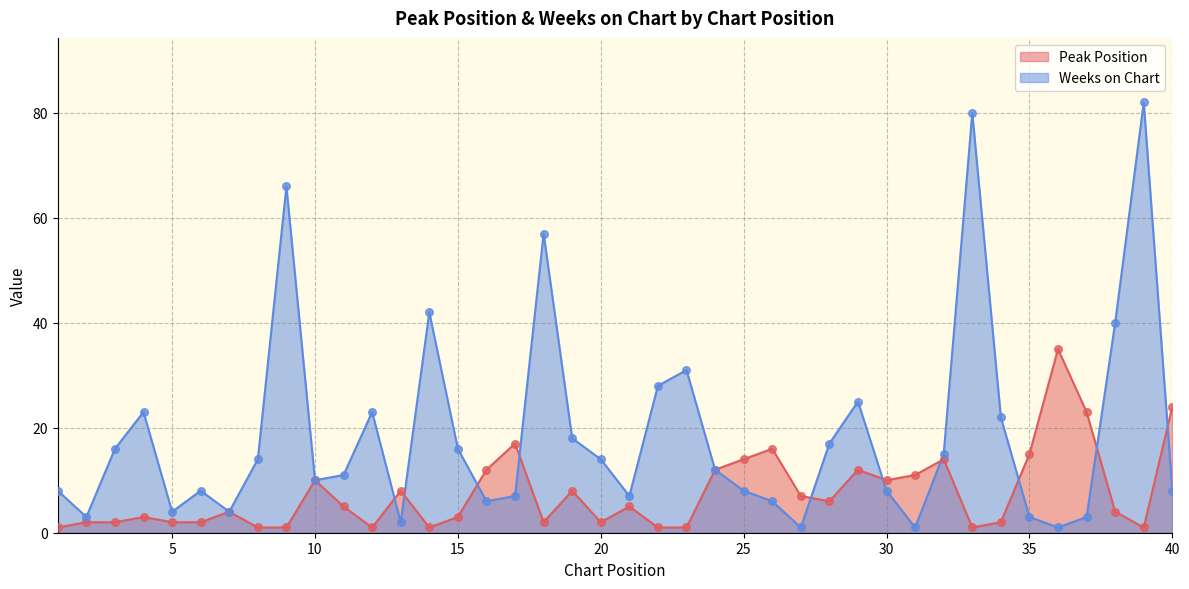

What is the total value across all series at 30?

18